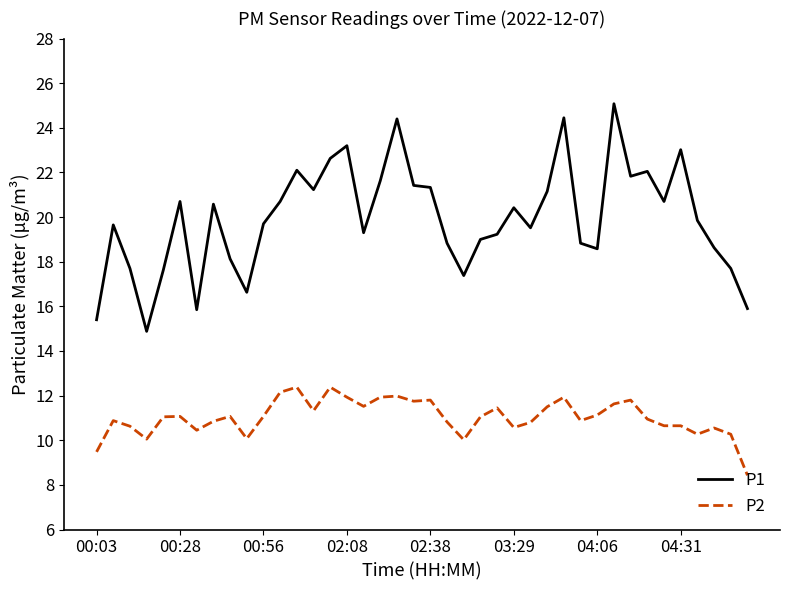

True or false: P2 and P1 cross at least once.

False